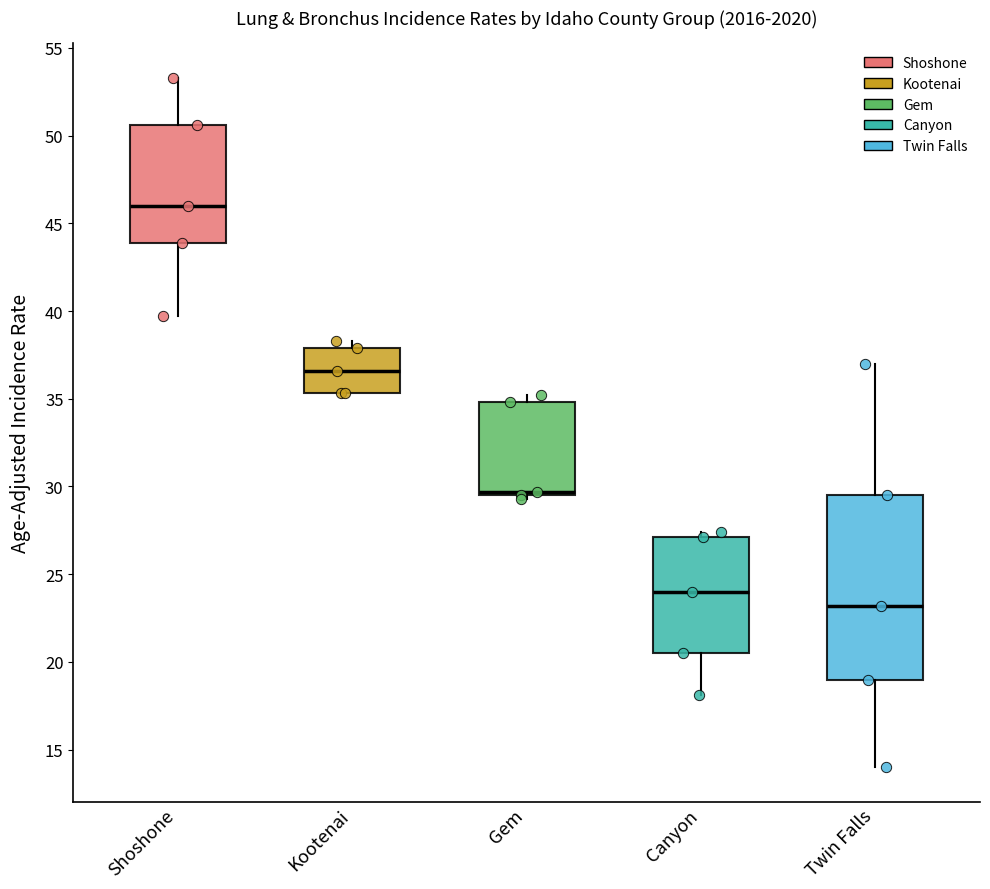

Which box is the tallest, from its lower edge to its upper edge?

Twin Falls